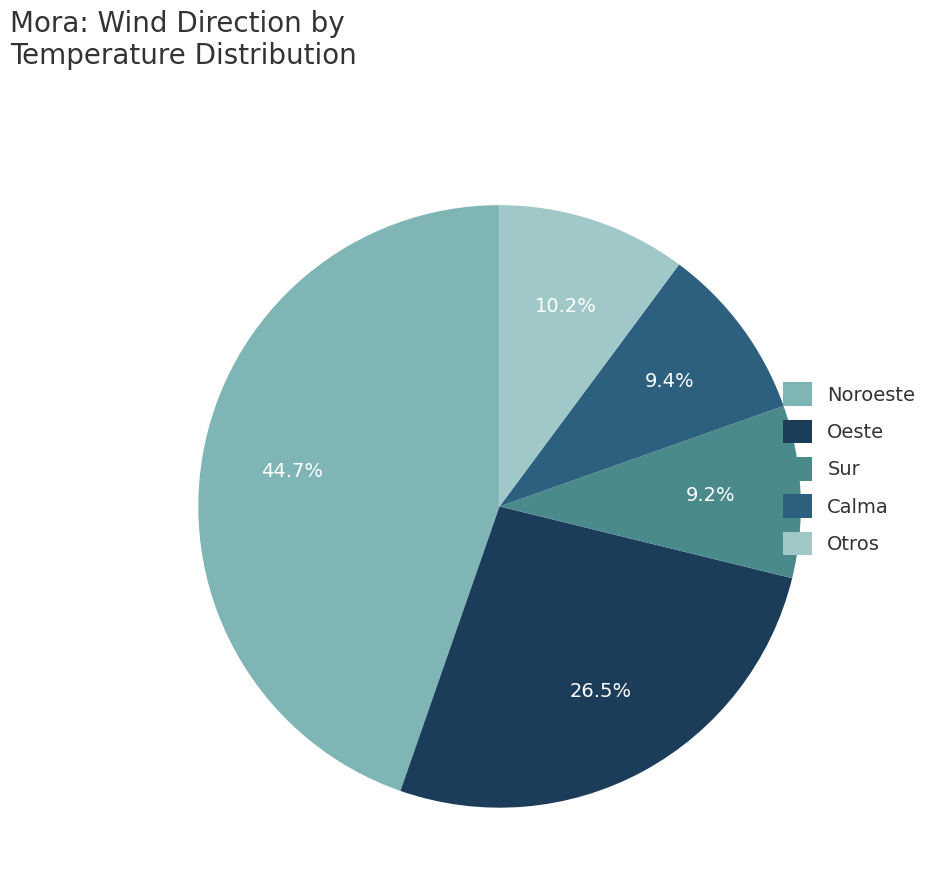

How much of the chart is everything except Oeste?

73.5%